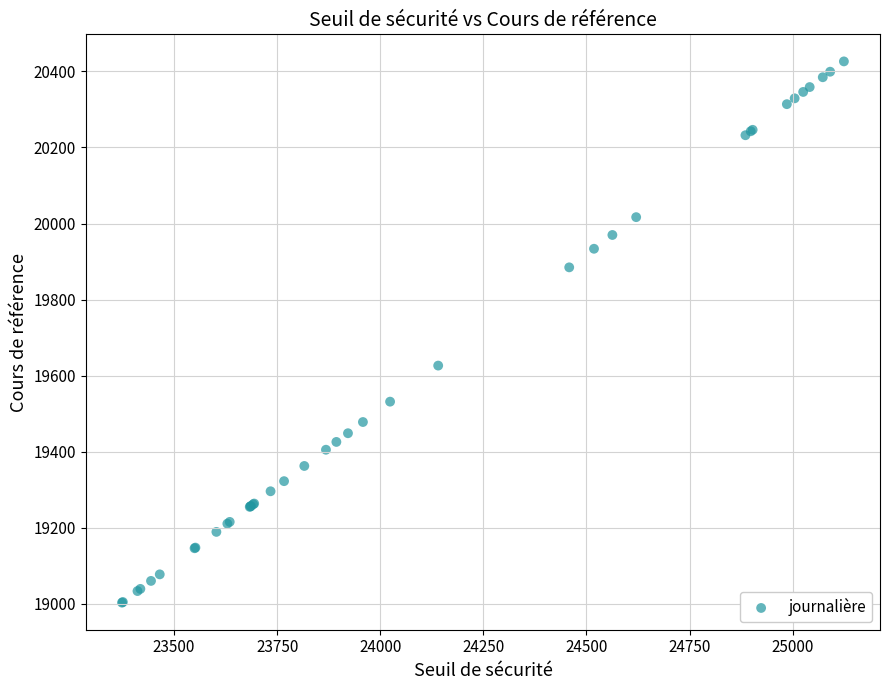

What Y value in the scatter plot is closest to 19714?

19626.5